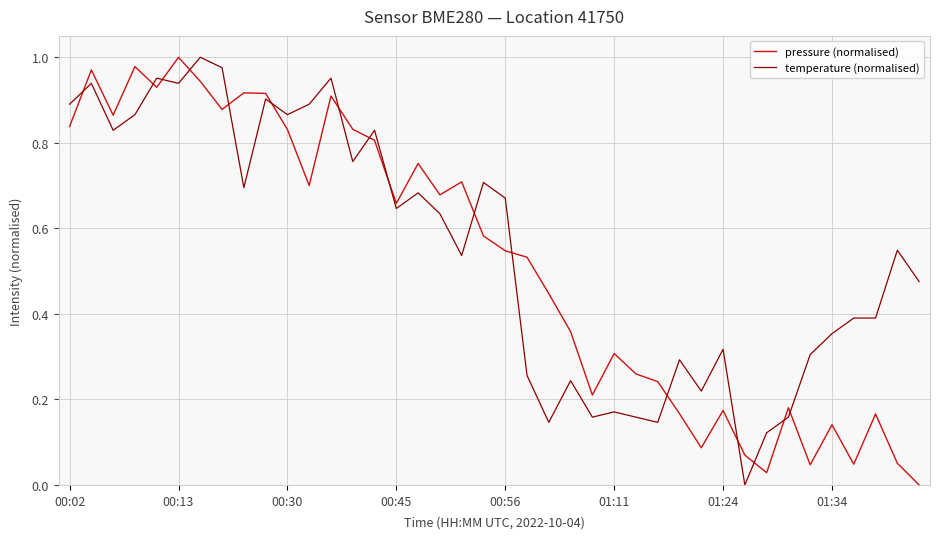

How many intersections are there between temperature (normalised) and pressure (normalised)?

16